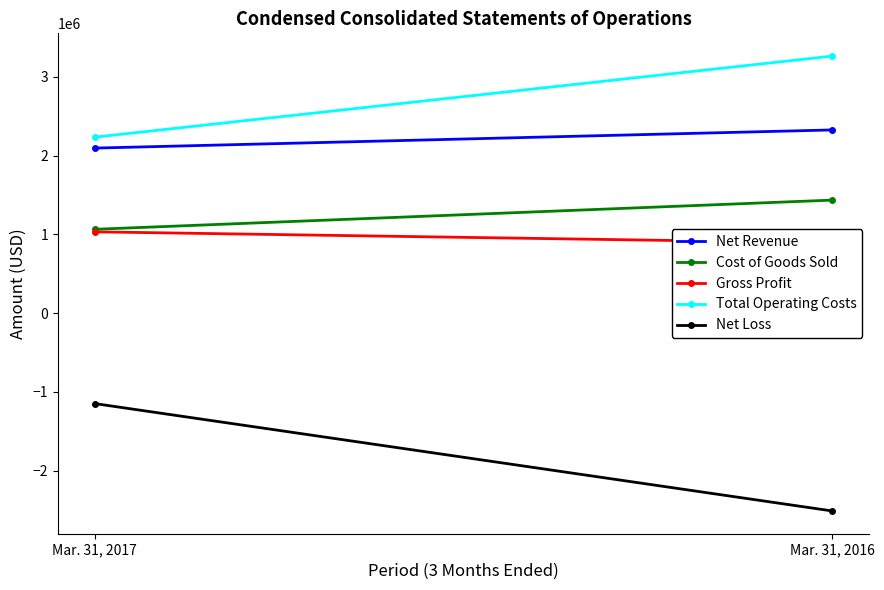

Rank the categories by Gross Profit value from highest to lowest.

Mar. 31, 2017, Mar. 31, 2016